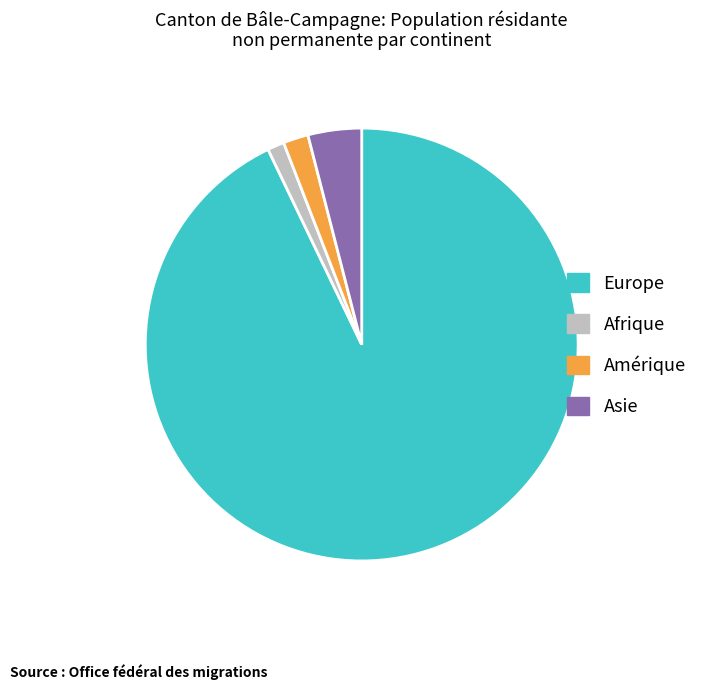

Combined, do Afrique and Amérique account for over 50%?

No